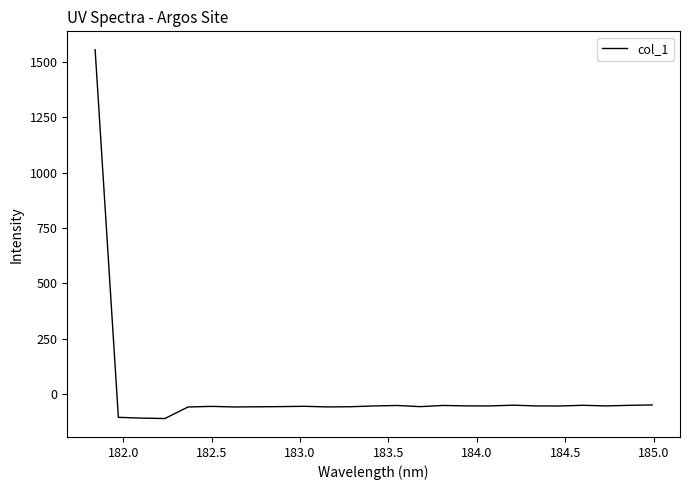

What is the smallest value displayed?

-110.0